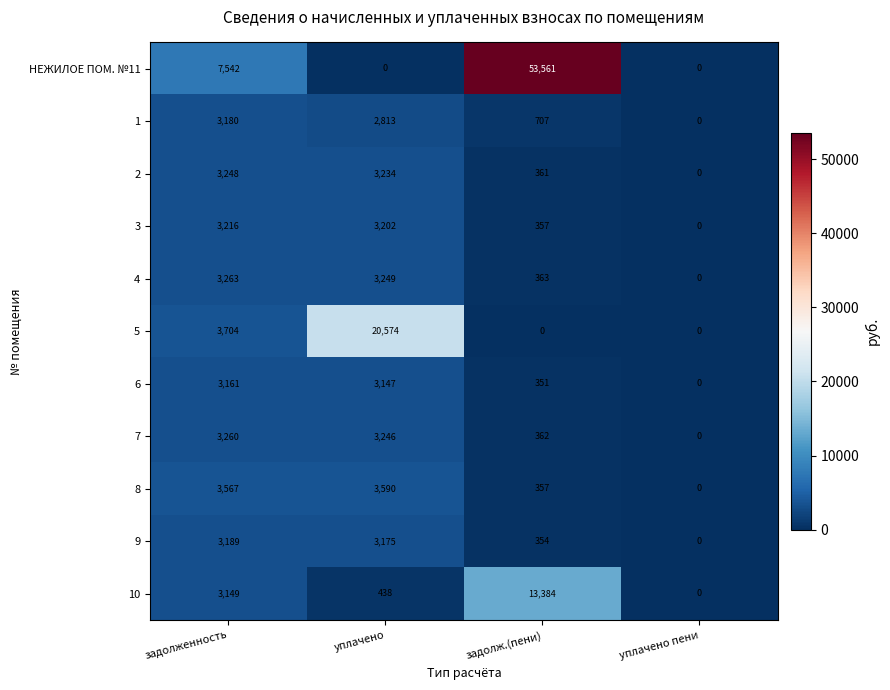

Count the number of categories in the chart.

4